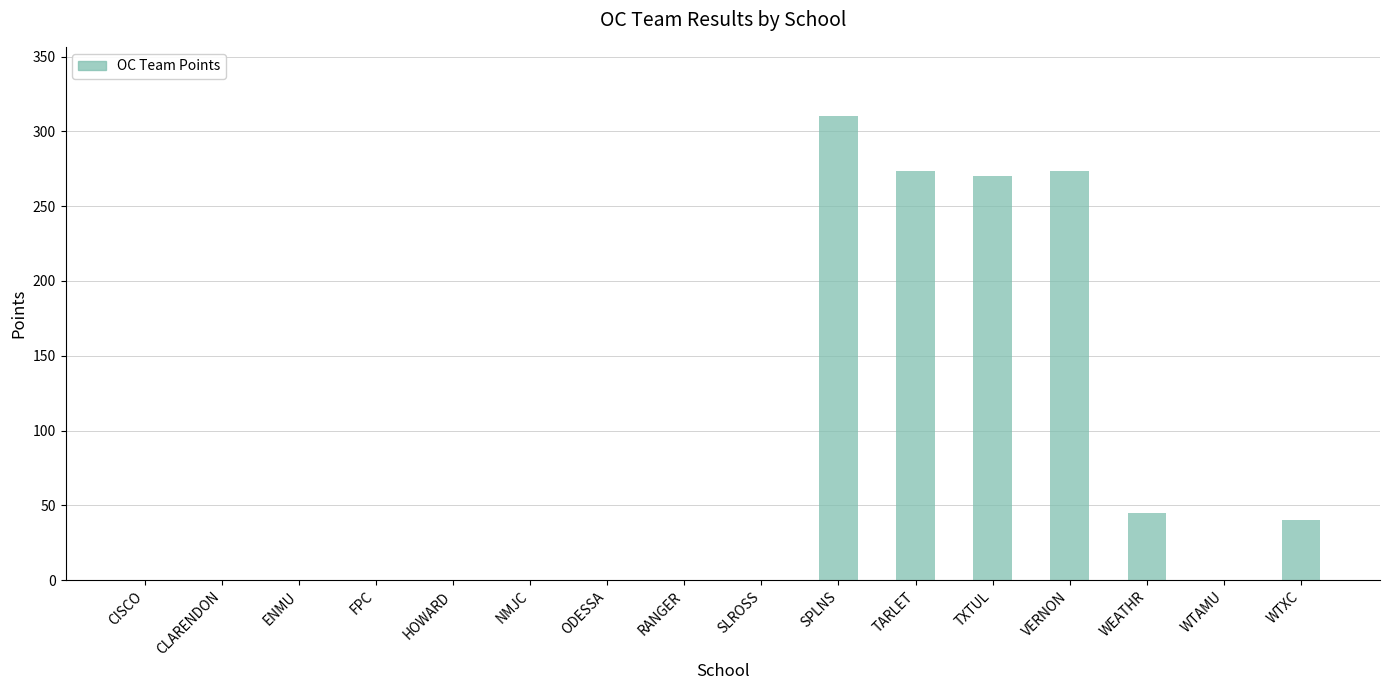

Reading right to left, extract all data points from this chart.

40.0	0.0	45.0	273.3	270.0	273.3	310.0	0.0	0.0	0.0	0.0	0.0	0.0	0.0	0.0	0.0